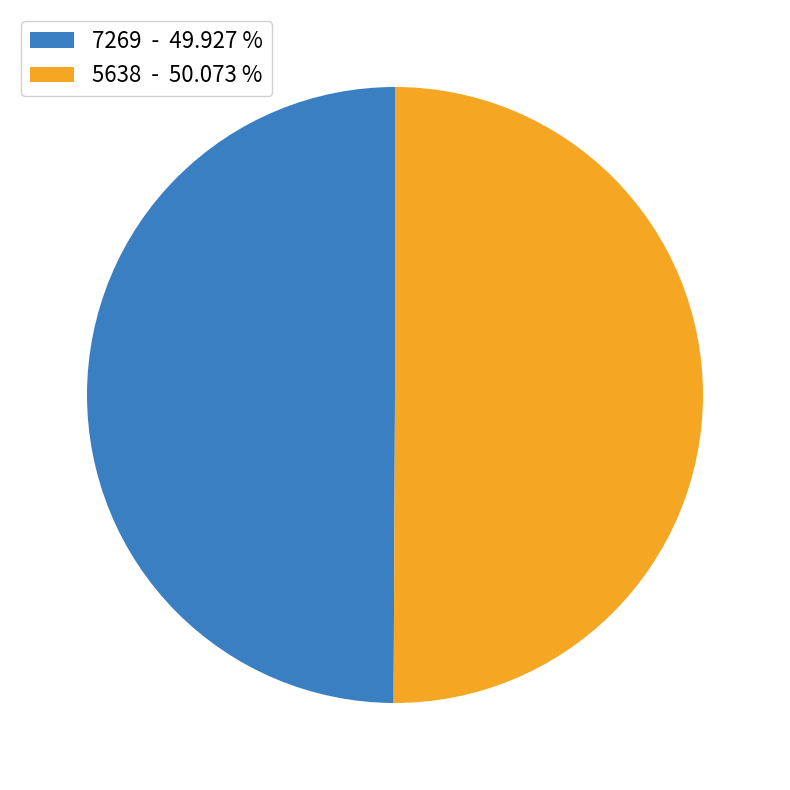

Is it true that 5638 is 50% of the pie?

True